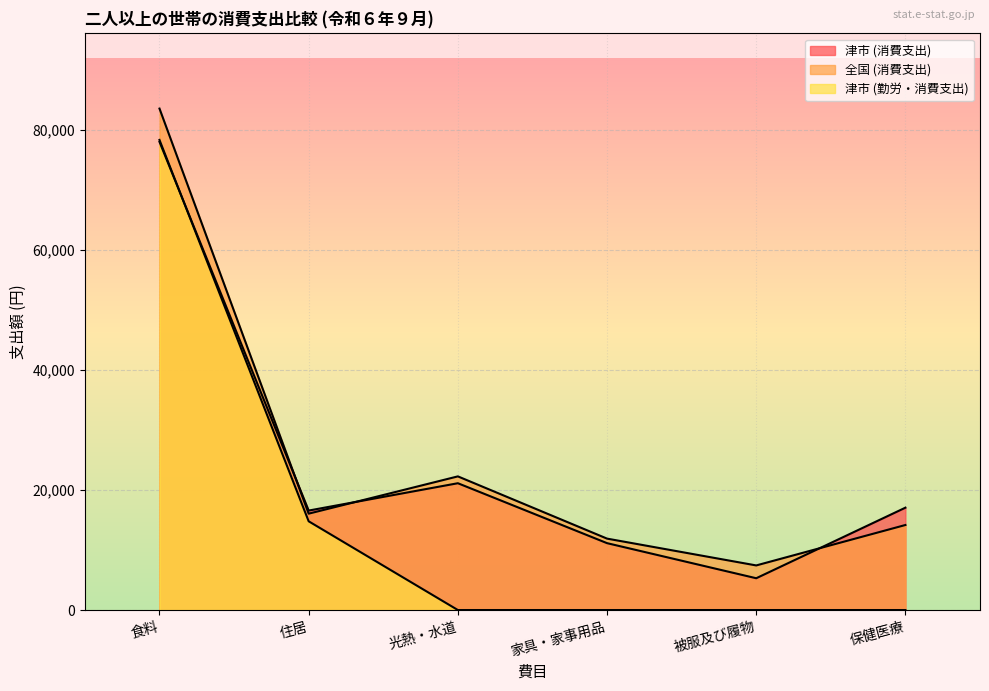

Reading left to right, extract all data points from this chart.

津市 (消費支出): 食料=78020	住居=16576	光熱・水道=21131	家具・家事用品=11144	被服及び履物=5298	保健医療=17057
全国 (消費支出): 食料=83562	住居=16058	光熱・水道=22272	家具・家事用品=11900	被服及び履物=7432	保健医療=14169
津市 (勤労・消費支出): 食料=78338	住居=14787	光熱・水道=0	家具・家事用品=0	被服及び履物=0	保健医療=0